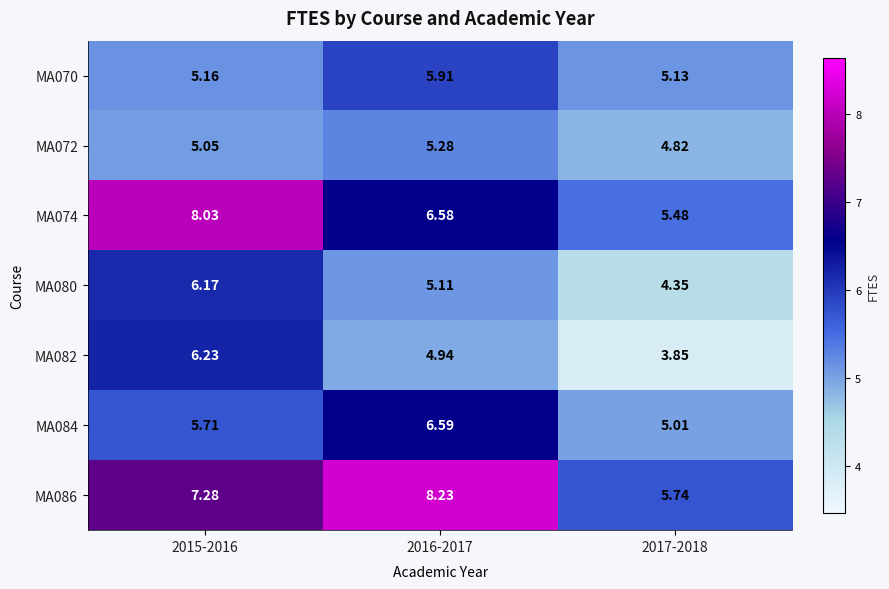

Is the value of MA086 at 2015-2016 greater than the value of MA072 at 2016-2017?

Yes